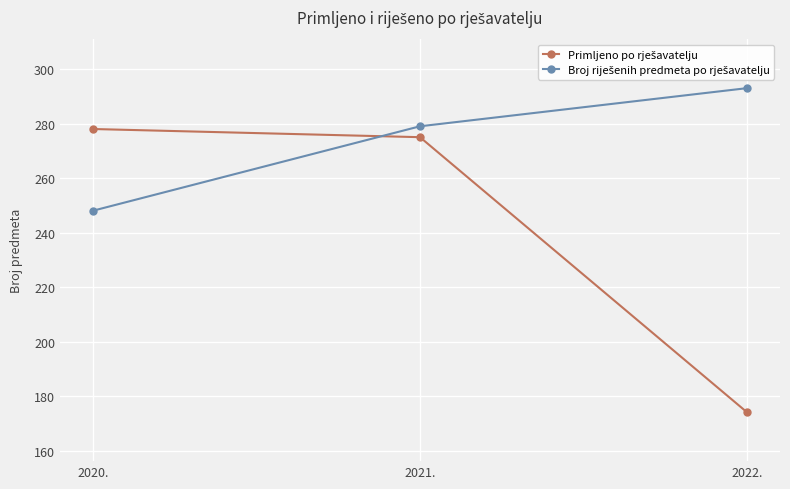

How many lines are shown in the chart?

2